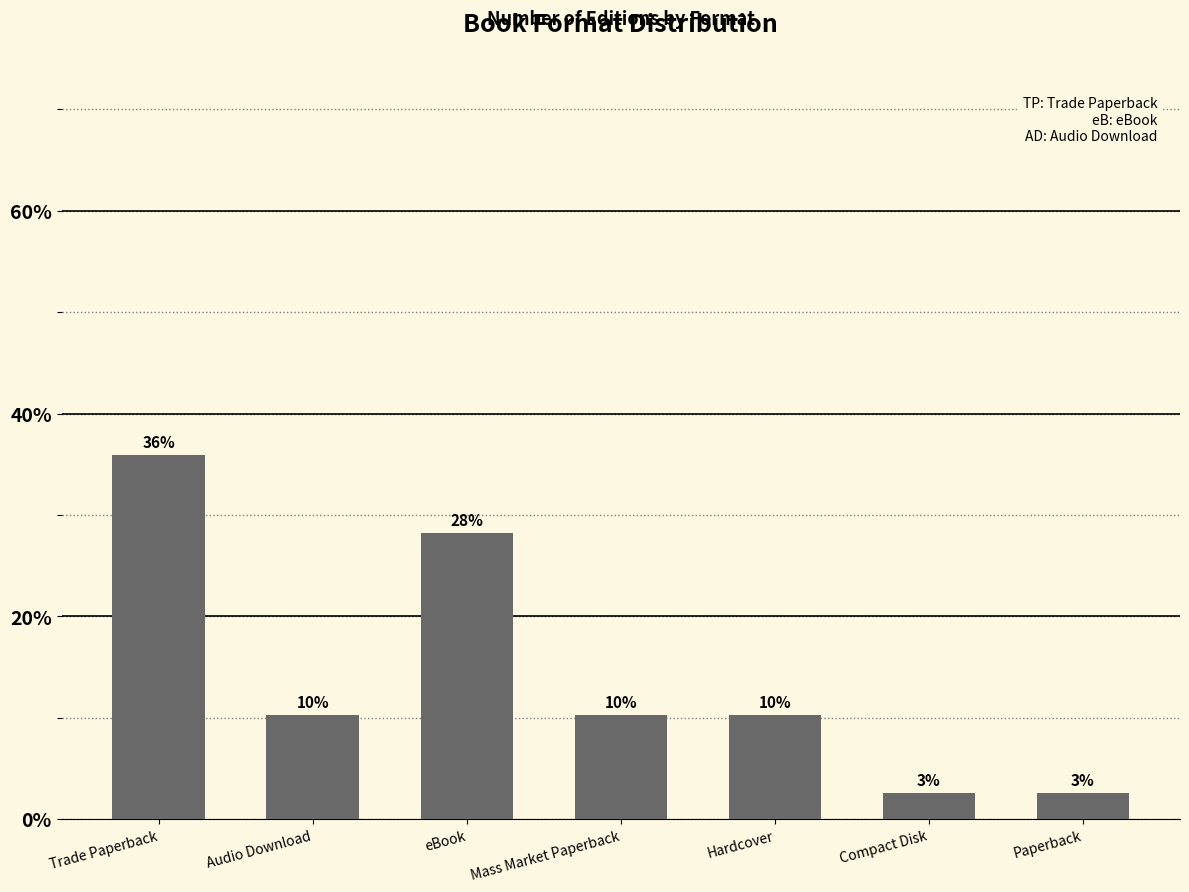

What is the value of the 7th bar from the left?

2.6